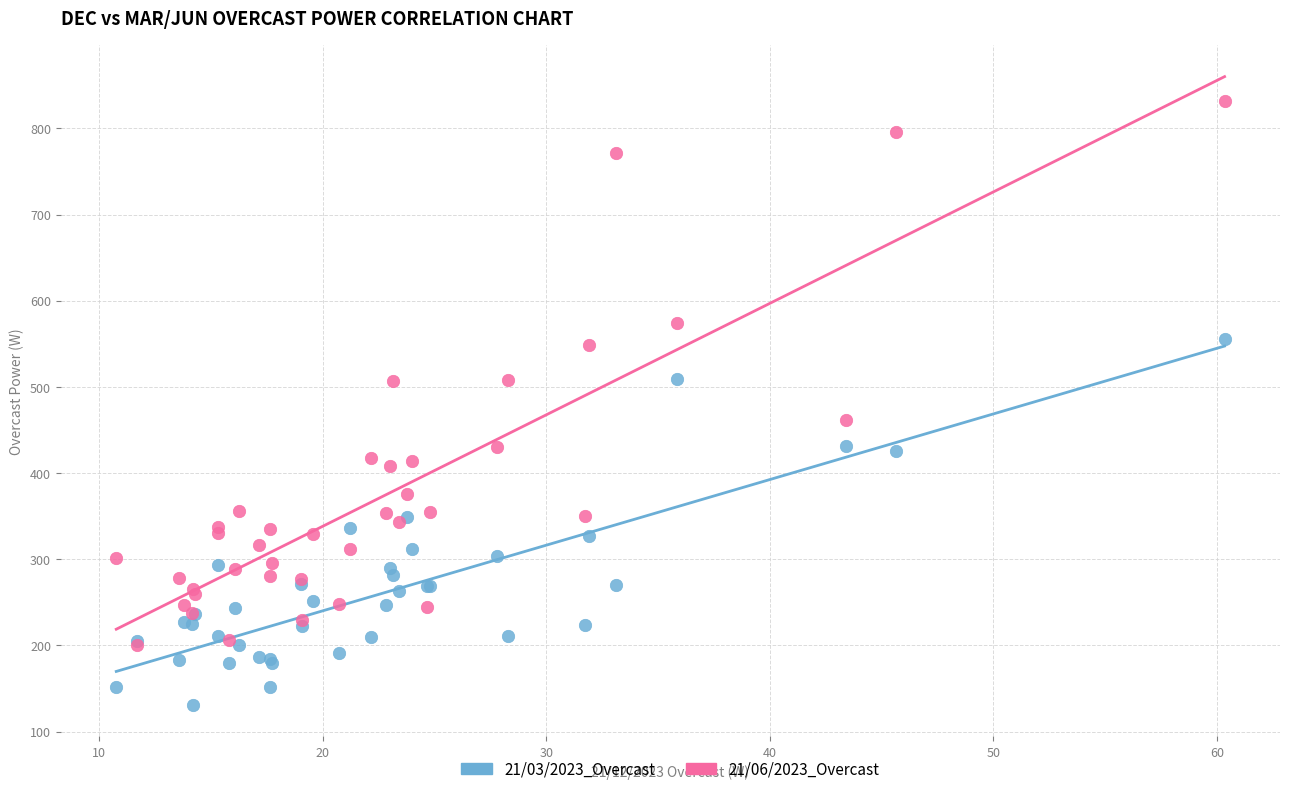

Which series reaches the minimum Y coordinate?

21/03/2023_Overcast